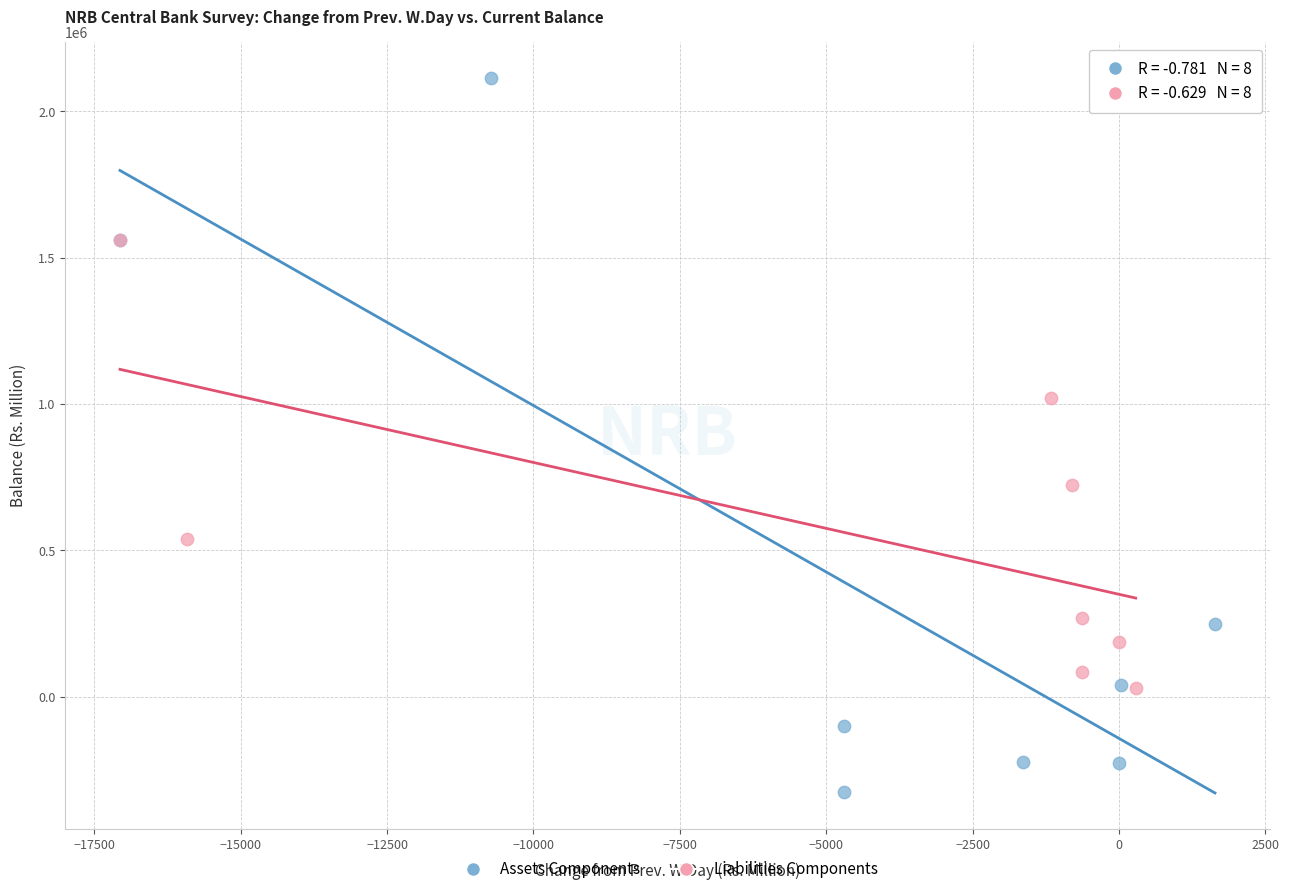

Which series has the largest Y range (max minus min)?

Assets Components